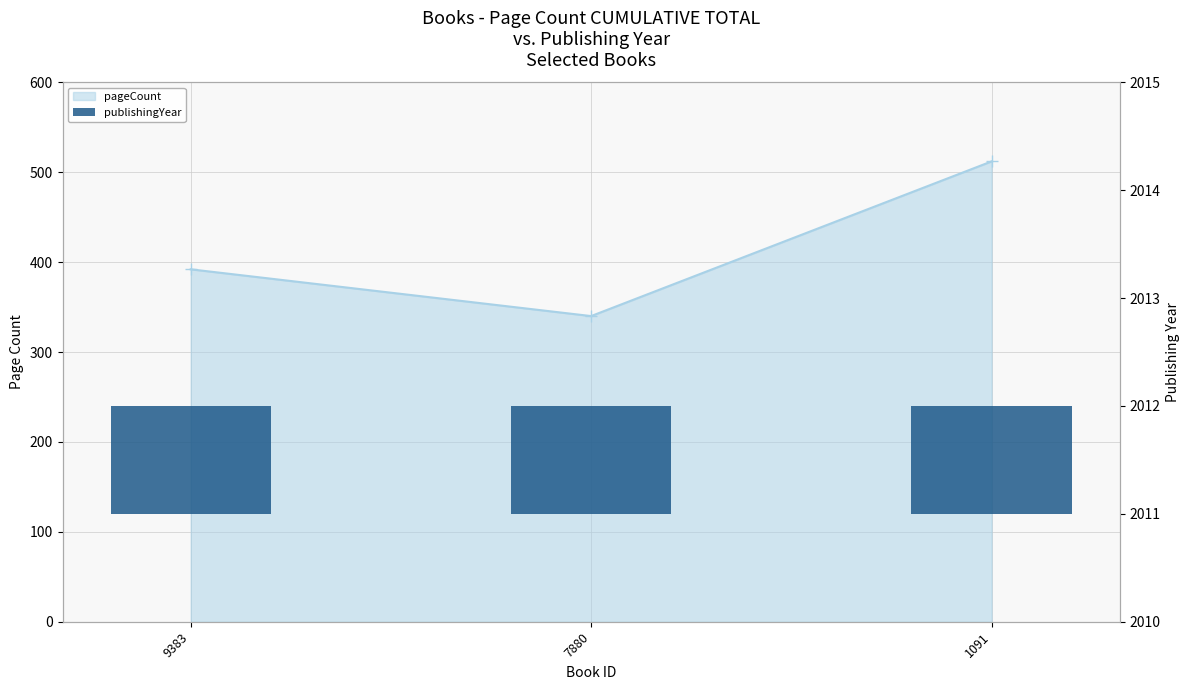

What is the smallest value displayed?

340